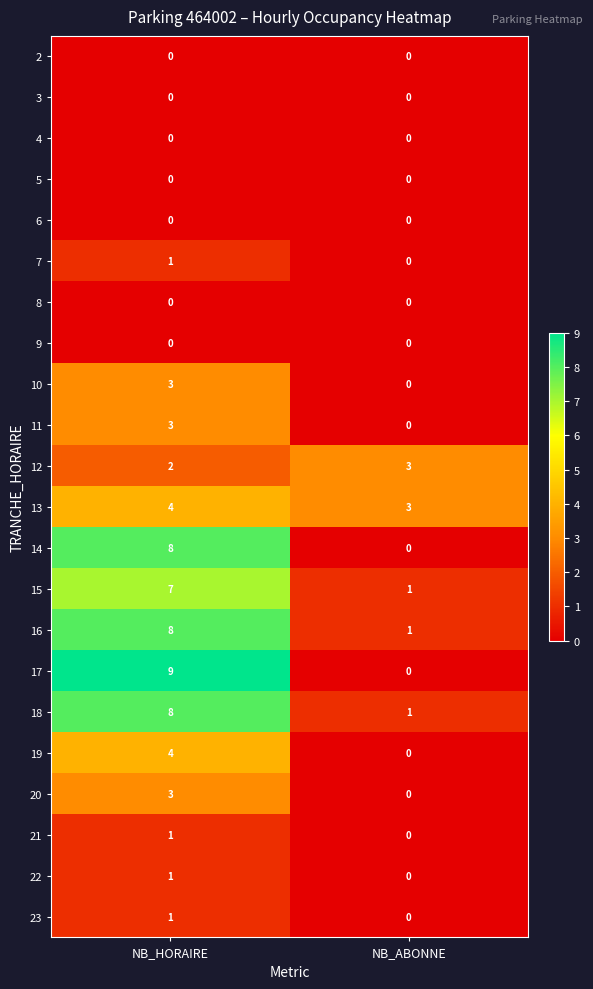

How many categories are shown in the chart?

2